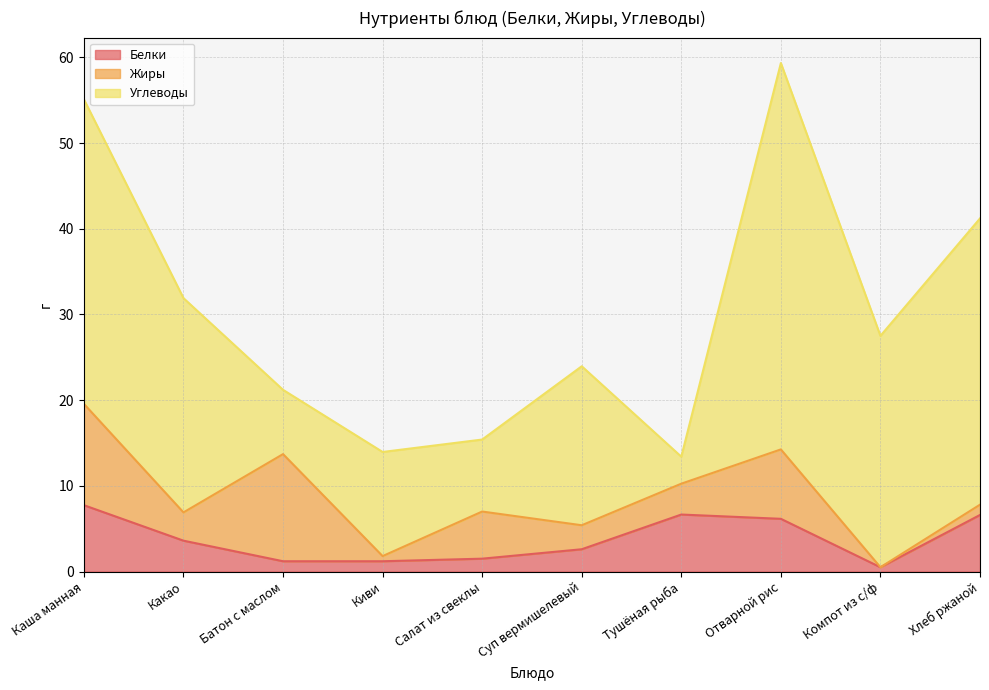

Does the chart have visible grid lines?

Yes